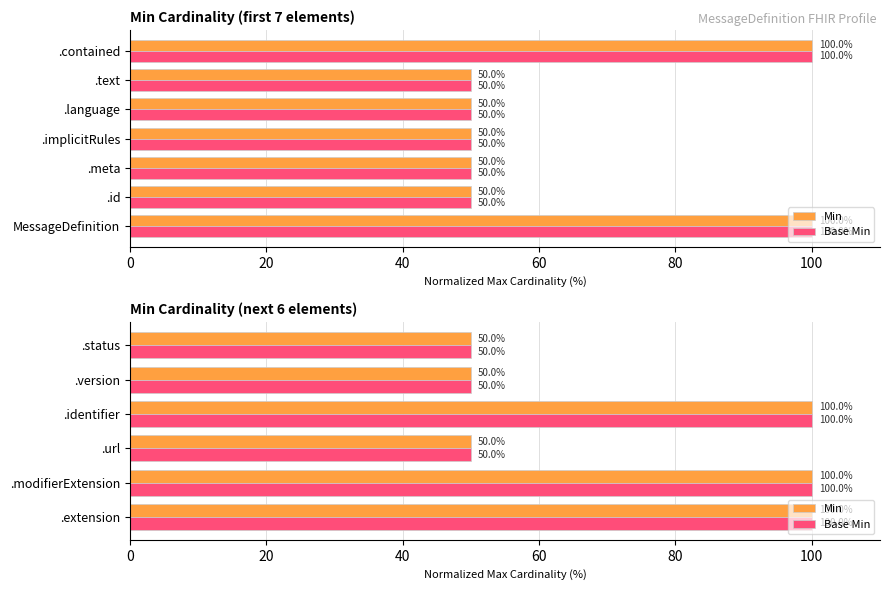

Which series changed the most between .identifier and .status?

Min